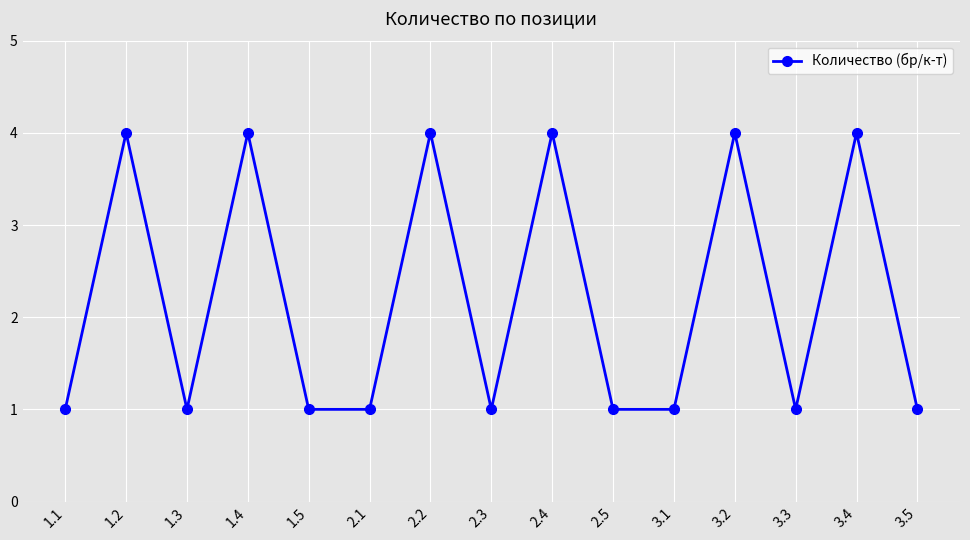

What is the difference between the second highest and minimum values?

3